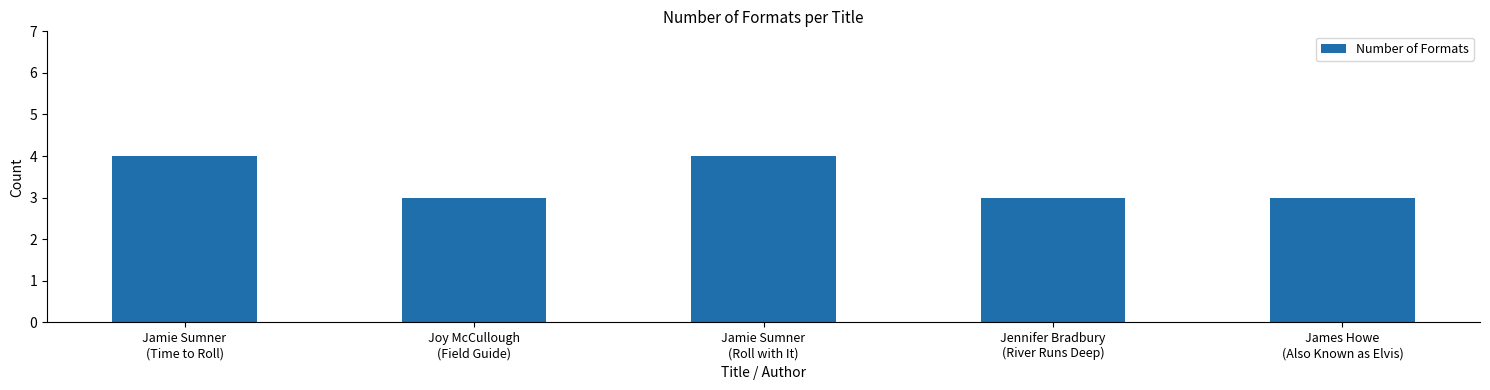

What is the approximate value at James Howe
(Also Known as Elvis)?

3